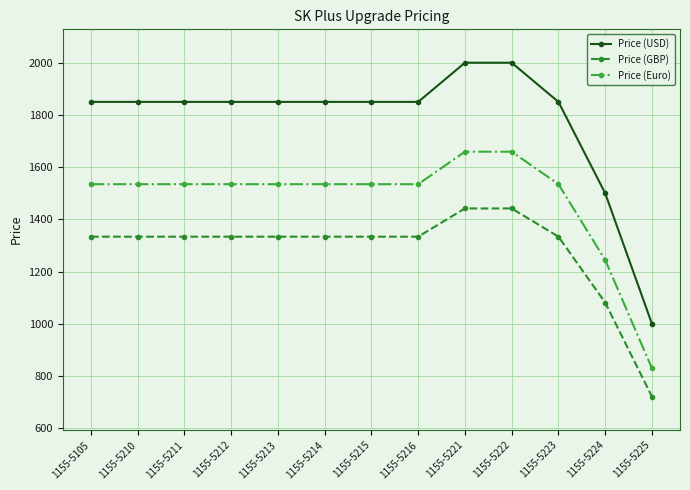

True or false: Price (GBP) and Price (USD) cross at least once.

False